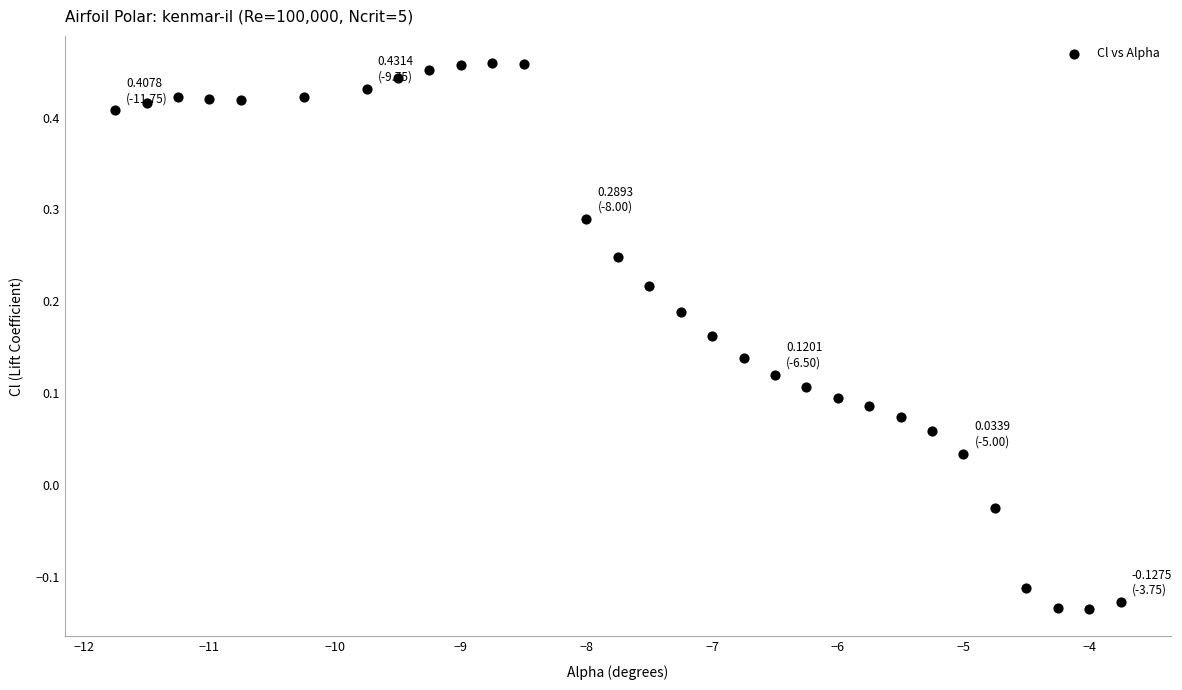

What is the range of Y values (max minus min)?

0.6